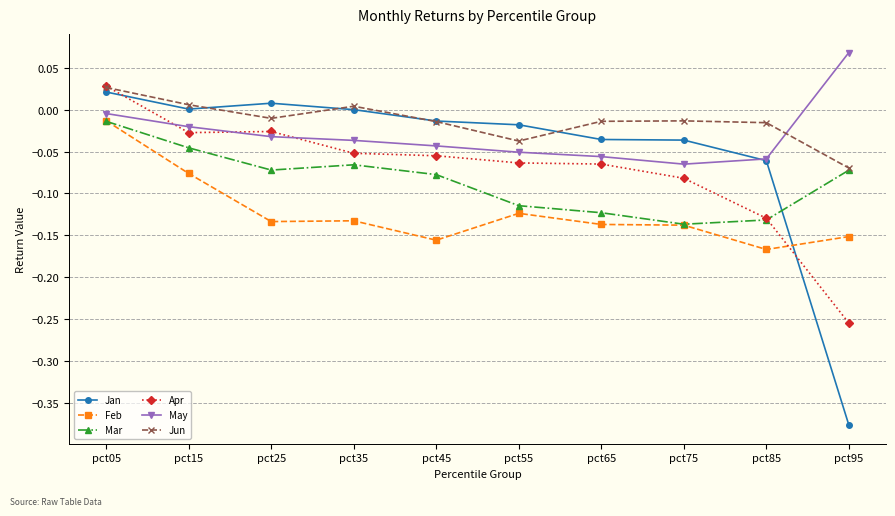

Which category has the highest value in the Feb series?

pct05